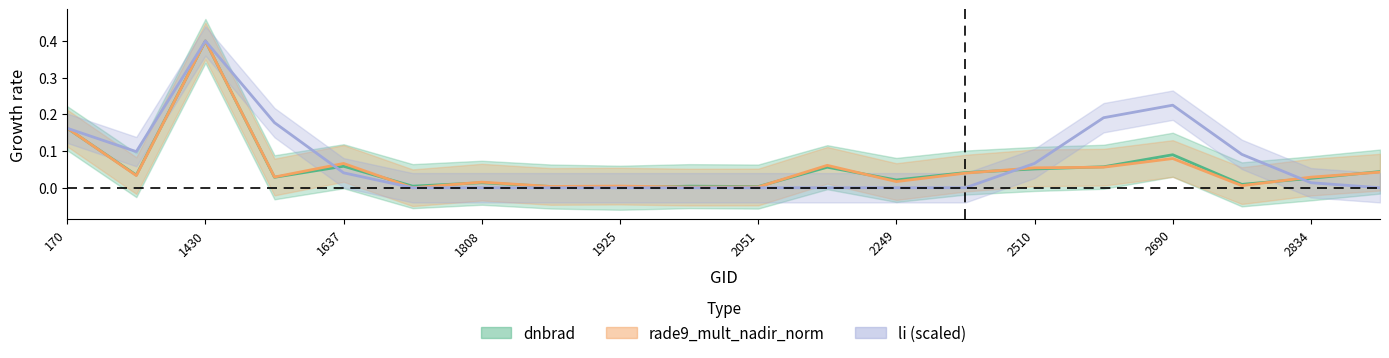

True or false: rade9_mult_nadir_norm and dnbrad cross at least once.

True